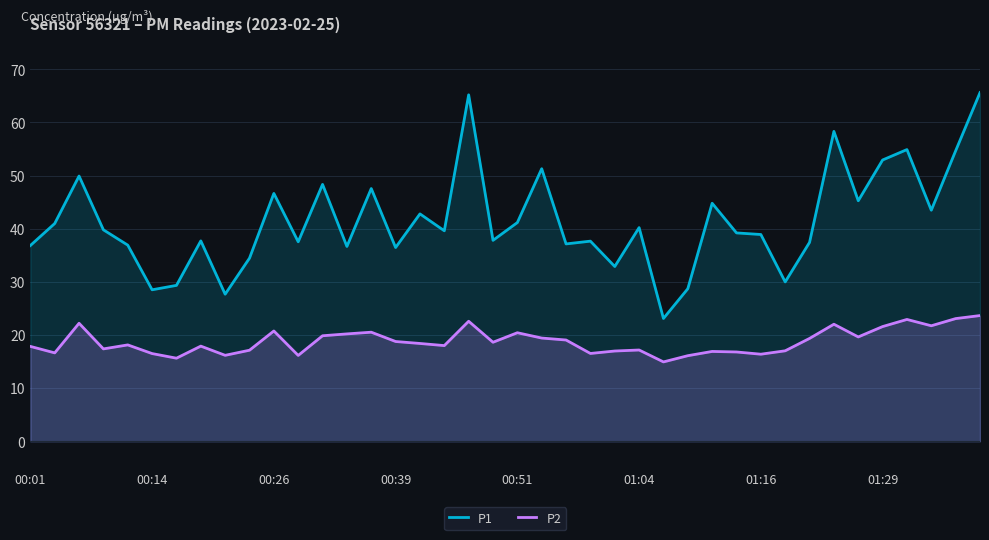

Which series has the largest total across all categories?

P1